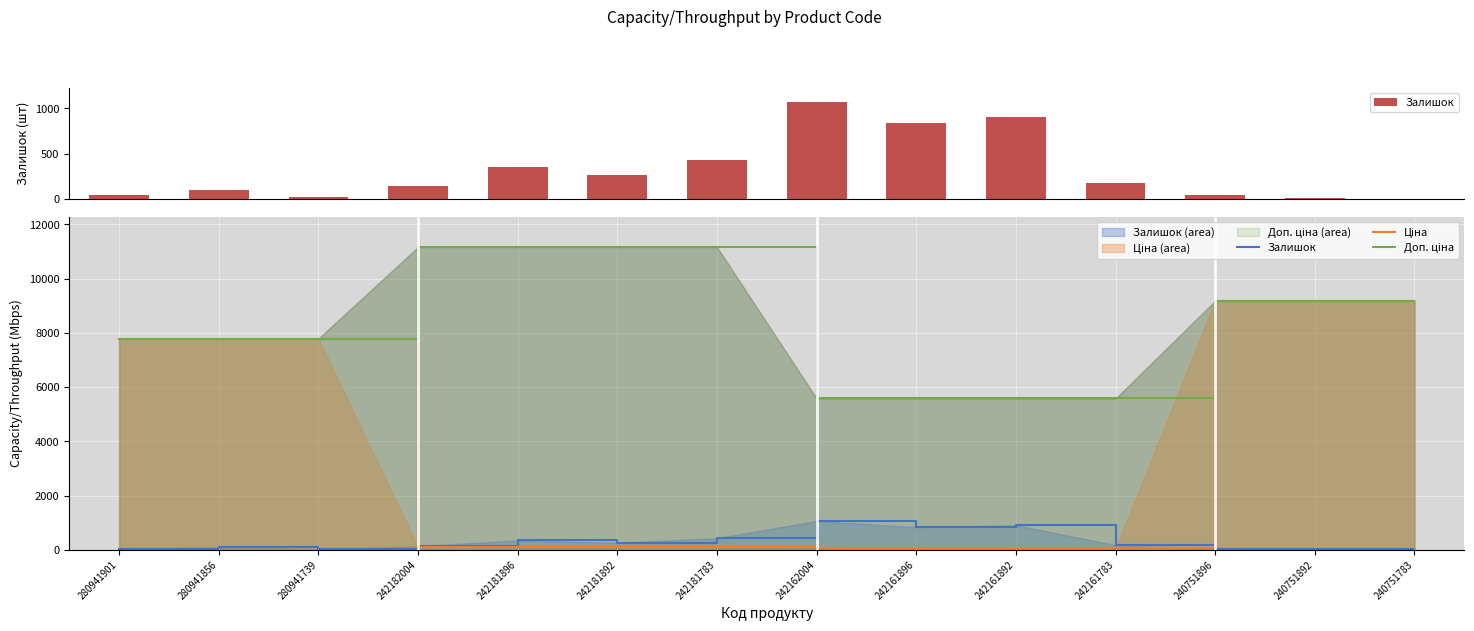

Which series has the largest total across all categories?

Доп. ціна